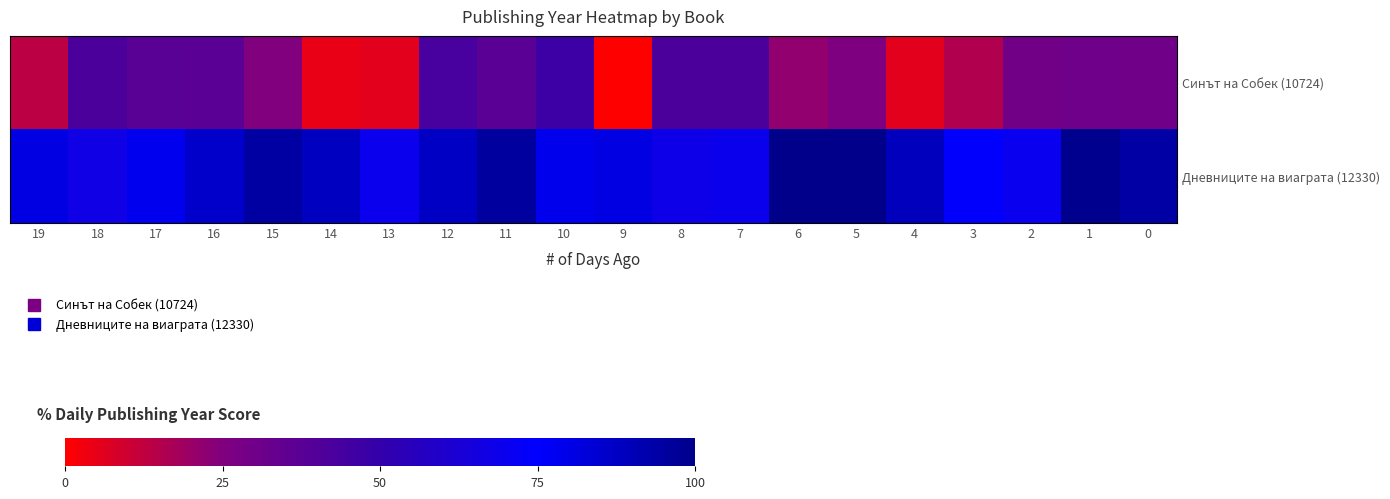

What is the total value across all series at 9?

81.0